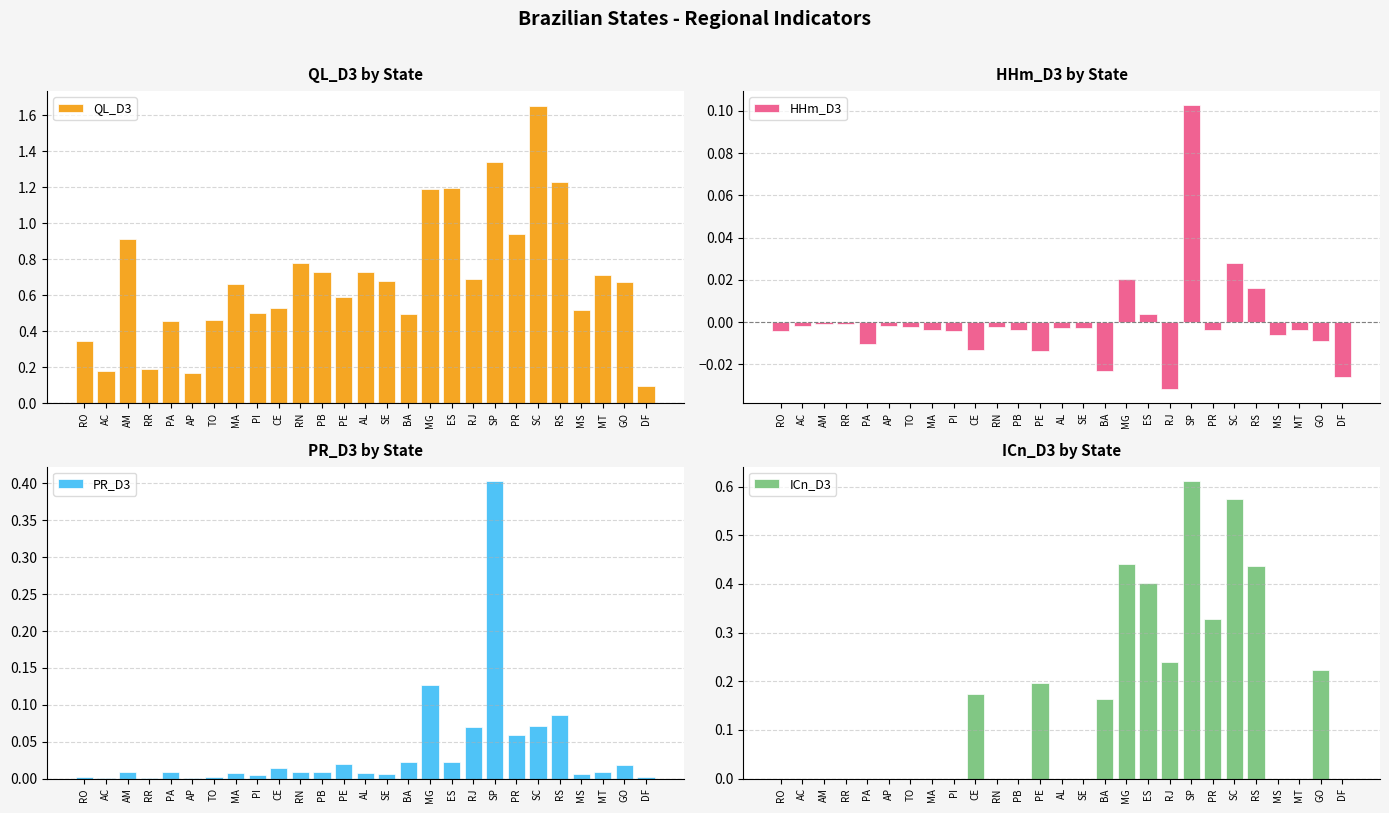

What position from the right is SE?

13